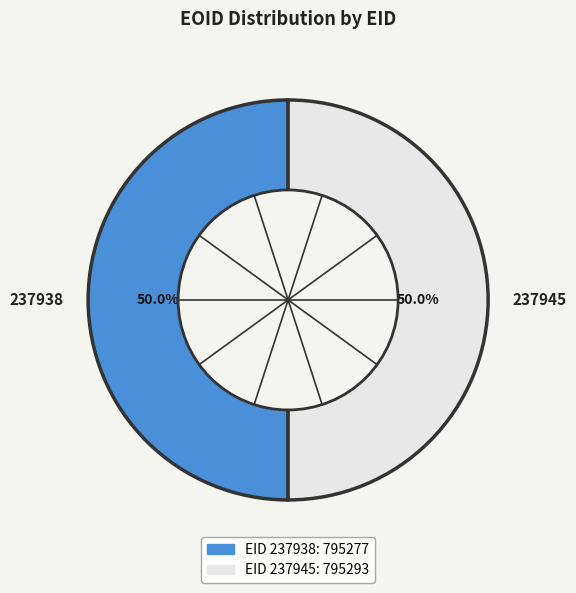

To the nearest percent, what is the average slice percentage?

50%